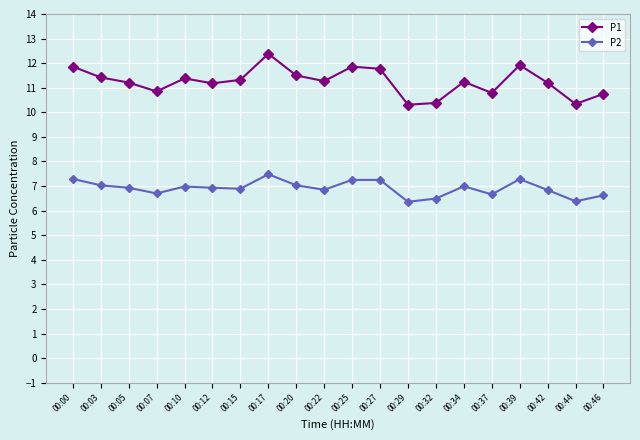

The P2 series shows 7.3 at 00:00. True or false?

True